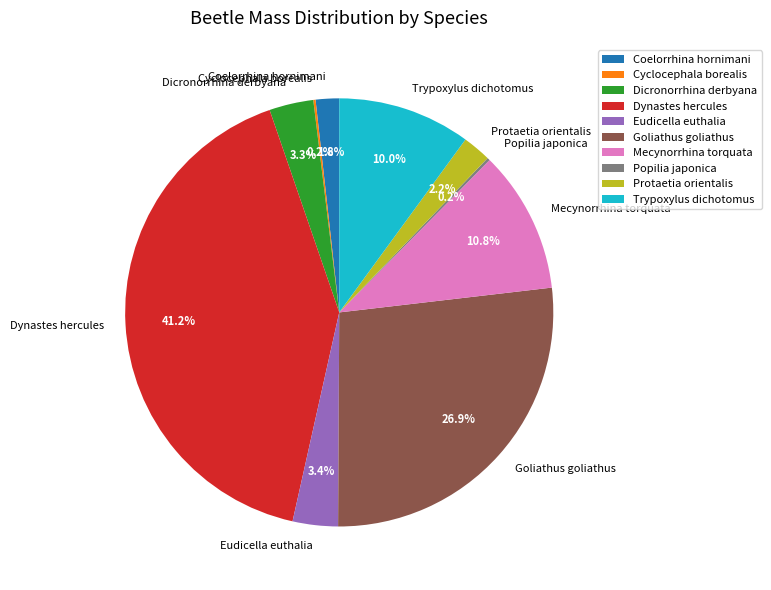

Which slice is the largest?

Dynastes hercules